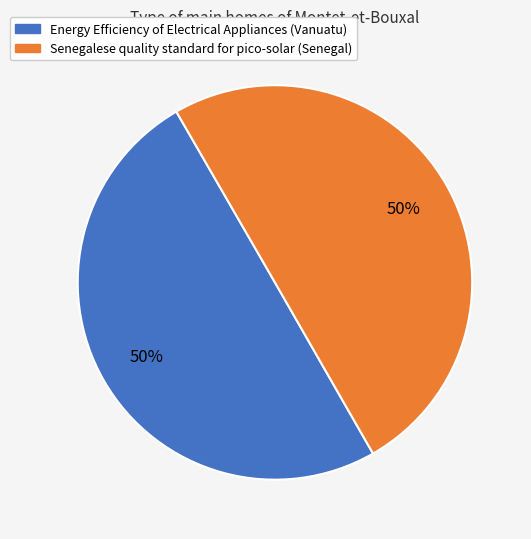

To the nearest percent, what is the combined percentage of Senegalese quality standard for pico-solar (Senegal) and Energy Efficiency of Electrical Appliances (Vanuatu)?

100%